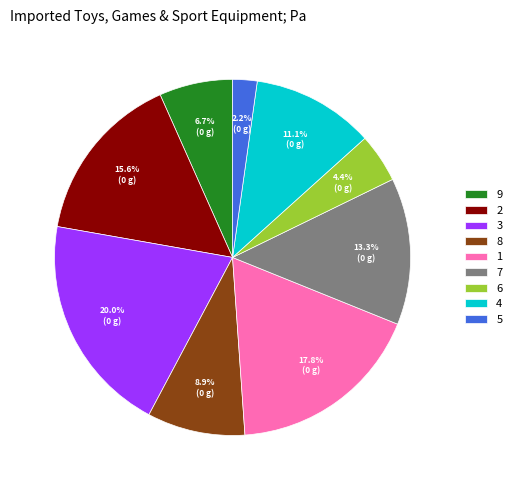

To the nearest percent, what is the combined percentage of 2 and 8?

24%